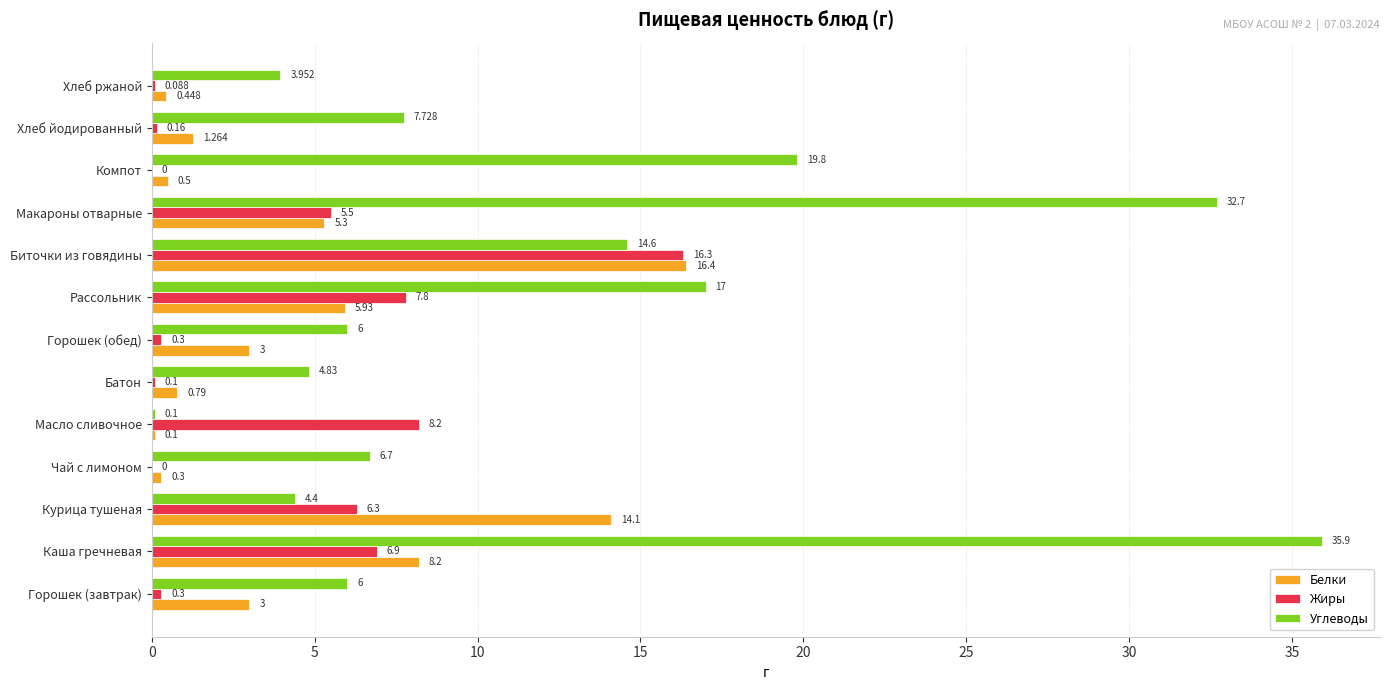

Between Каша гречневая and Курица тушеная, which series saw the biggest shift?

Углеводы